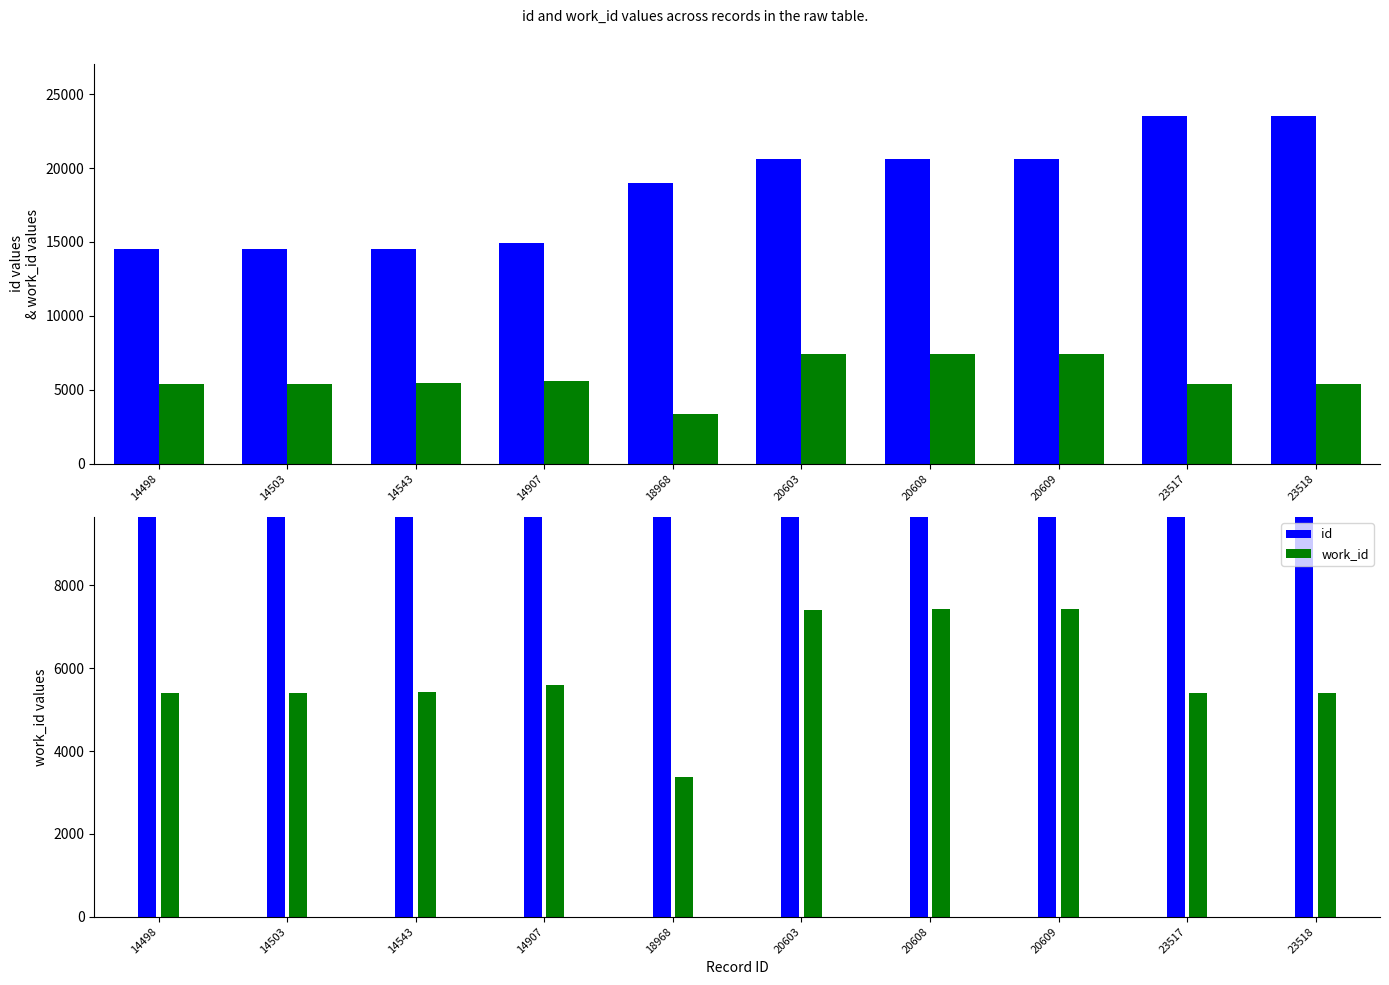

List the series in order of their overall mean, highest first.

id, work_id